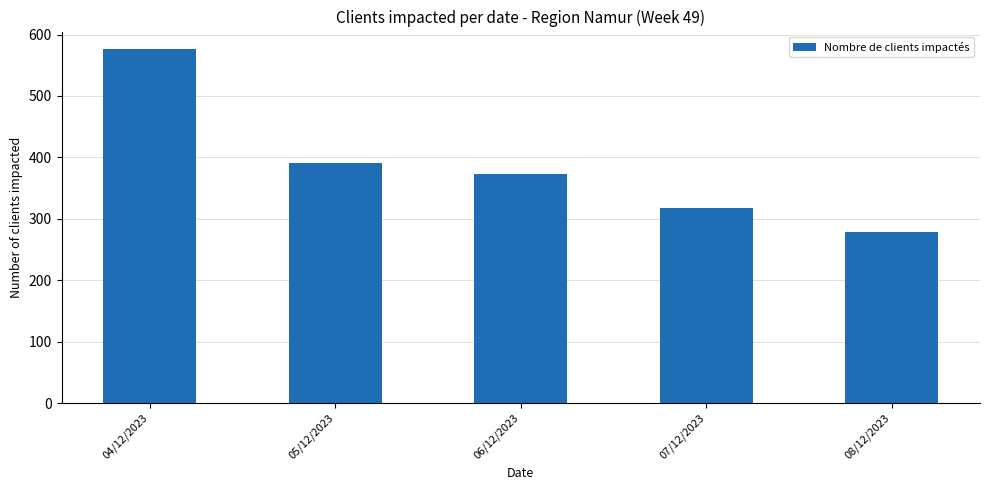

What is the label of the 4th bar from the right?

05/12/2023